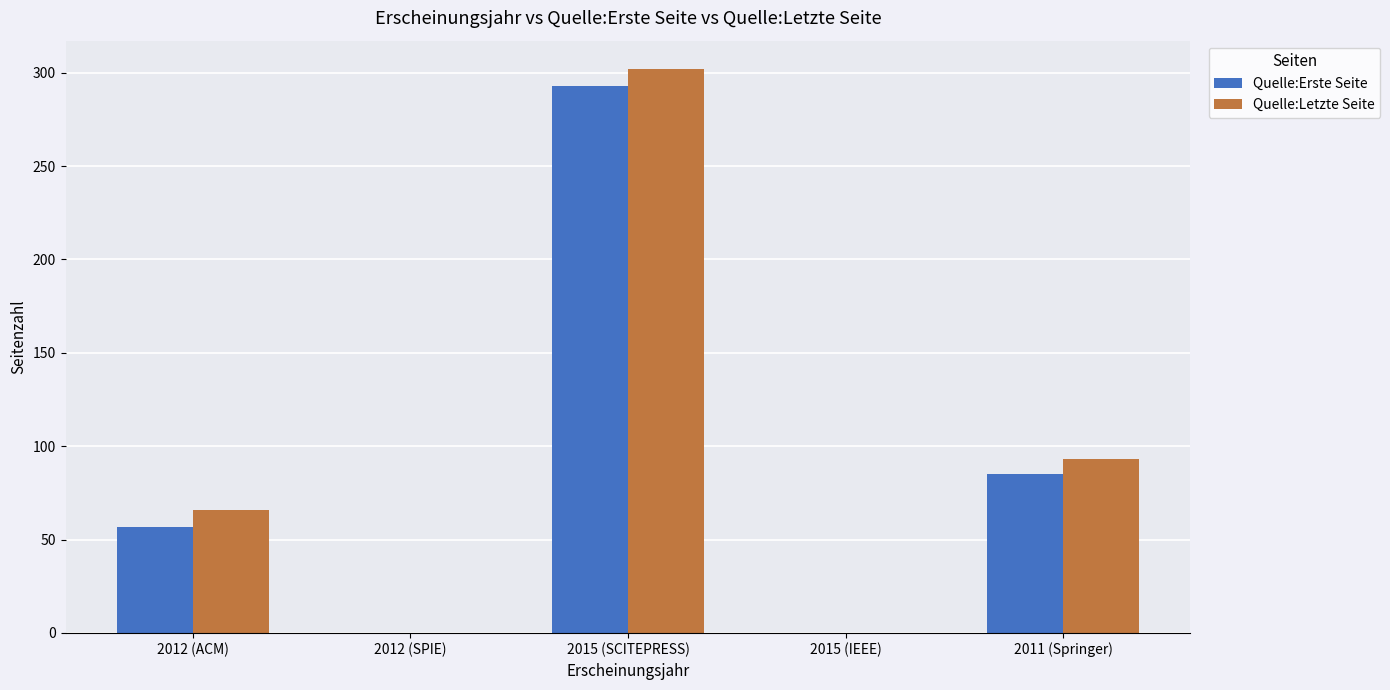

Read the Quelle:Letzte Seite value at 2012 (ACM), to the nearest 50.

50